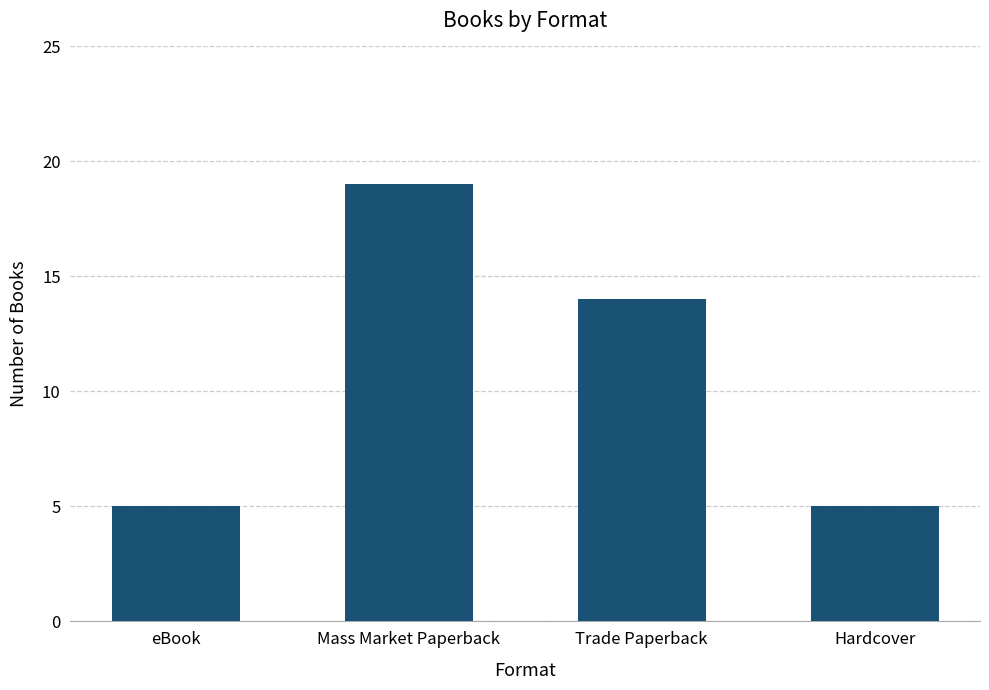

Does the chart contain any negative values?

No